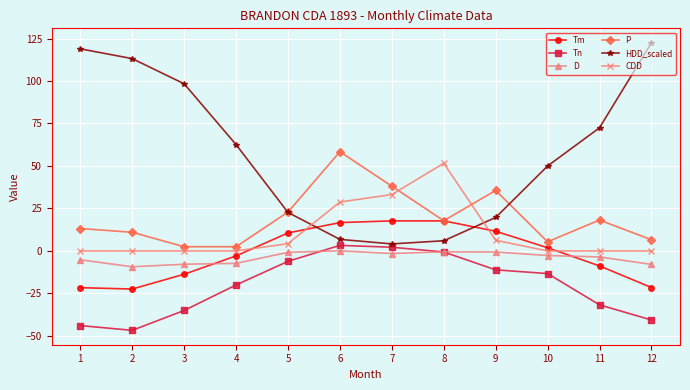

What is the value of the D point at the 6th from the left?

0.1